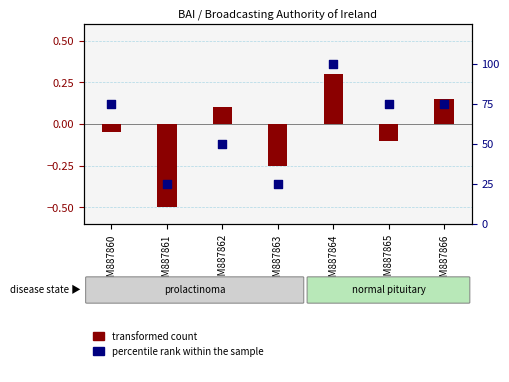

What is the change in value from GSM887861 to GSM887862?

+25